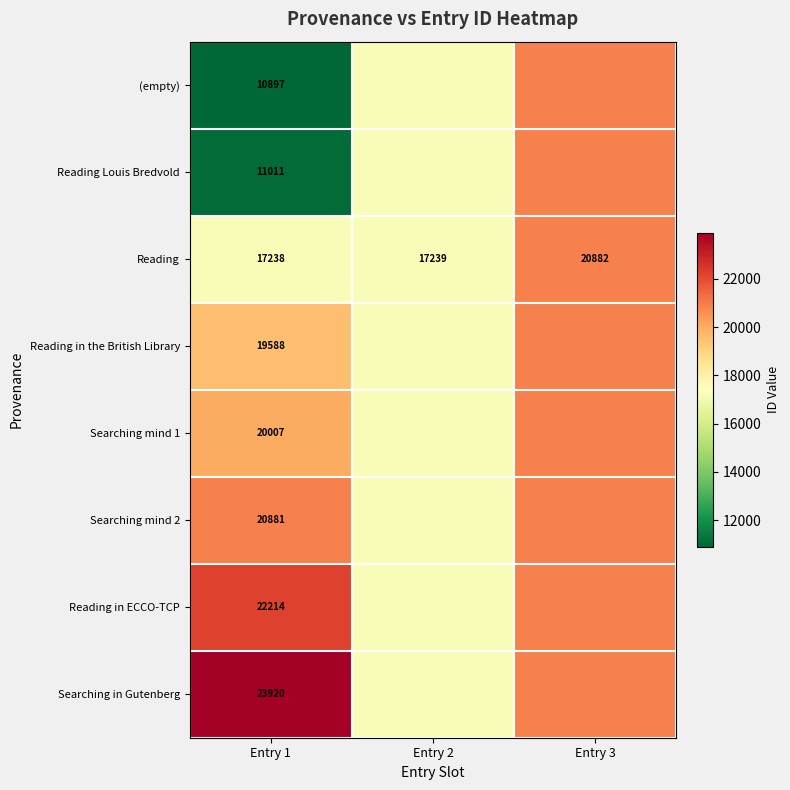

Count the number of categories in the chart.

3